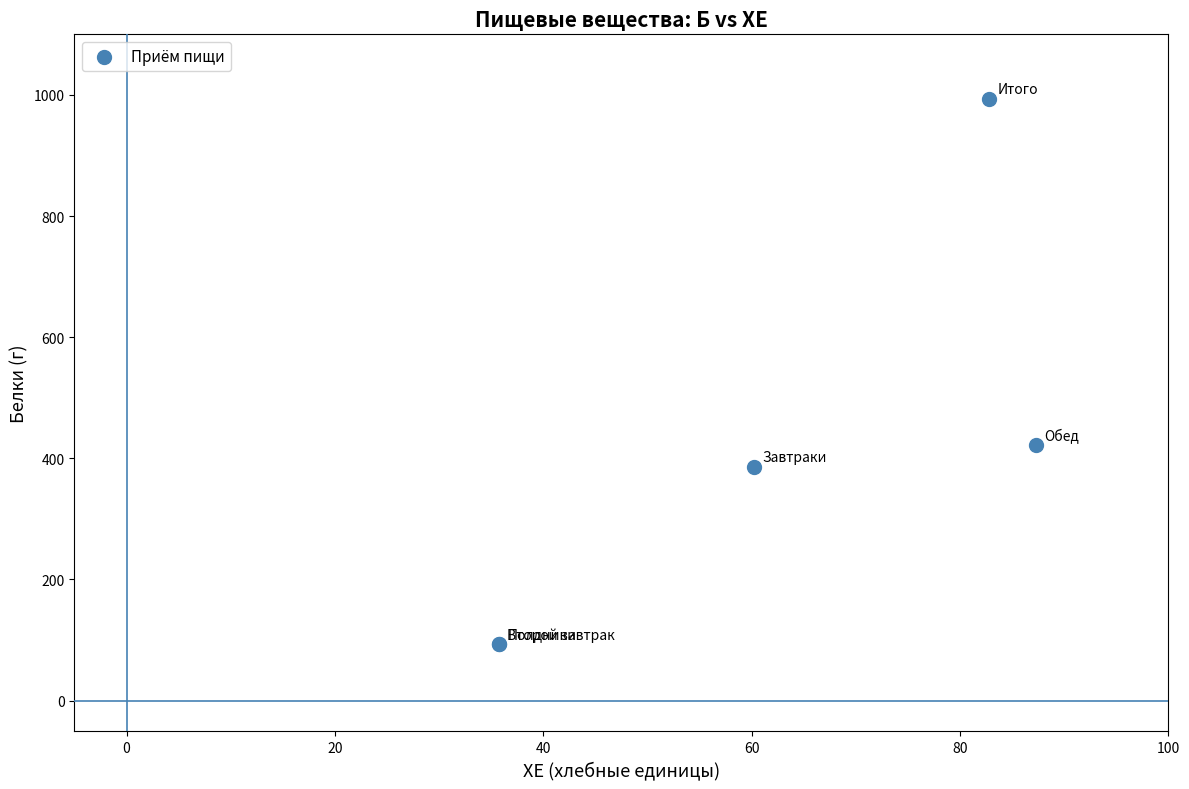

What Y value in the scatter plot is closest to 543?

421.1